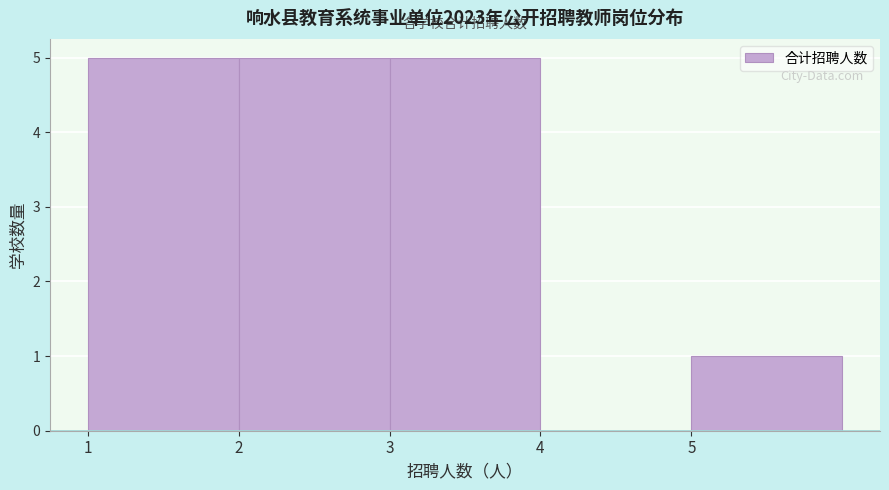

Reading left to right, list every bar in this chart as the range it spans on the x-axis followed by its height. The values are not printed on the chart, so give them approximately, as read against the axis.

1 to 2: 5
2 to 3: 5
3 to 4: 5
4 to 5: 0
5 to 6: 1